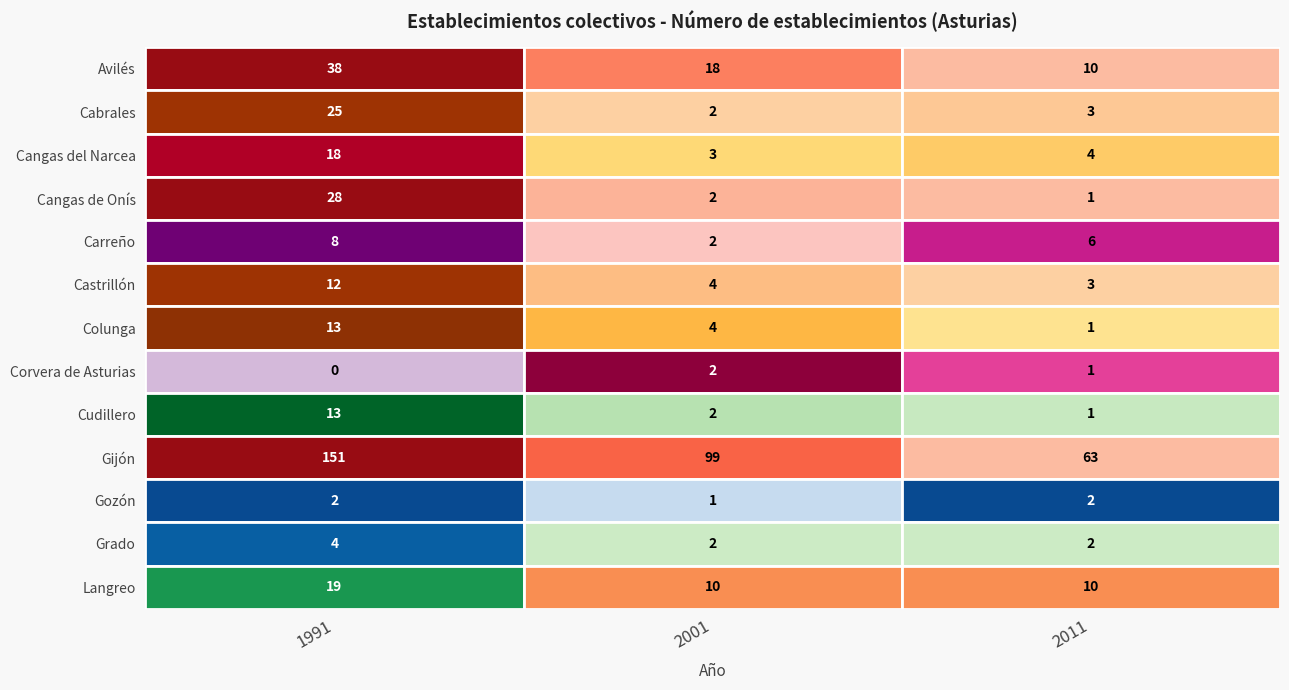

Rank the series at 2 from highest to lowest value.

Gijón, Avilés, Langreo, Carreño, Cangas del Narcea, Cabrales, Castrillón, Gozón, Grado, Cangas de Onís, Colunga, Corvera de Asturias, Cudillero